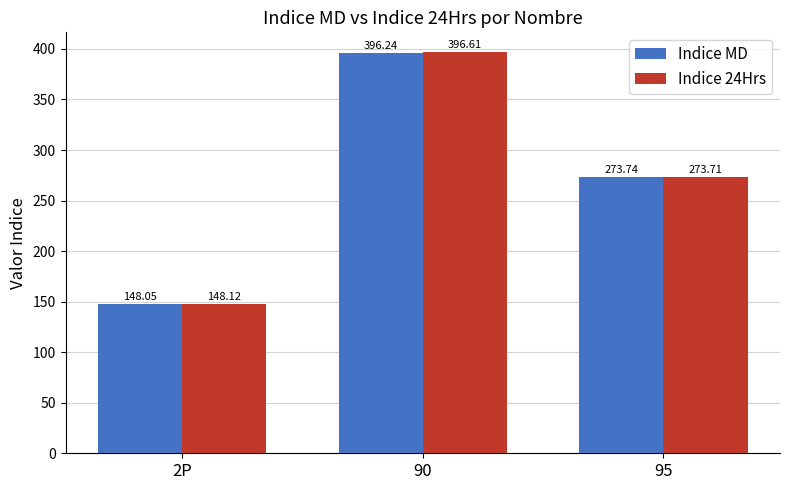

What is the spread (max minus min) of values at 90?

0.4